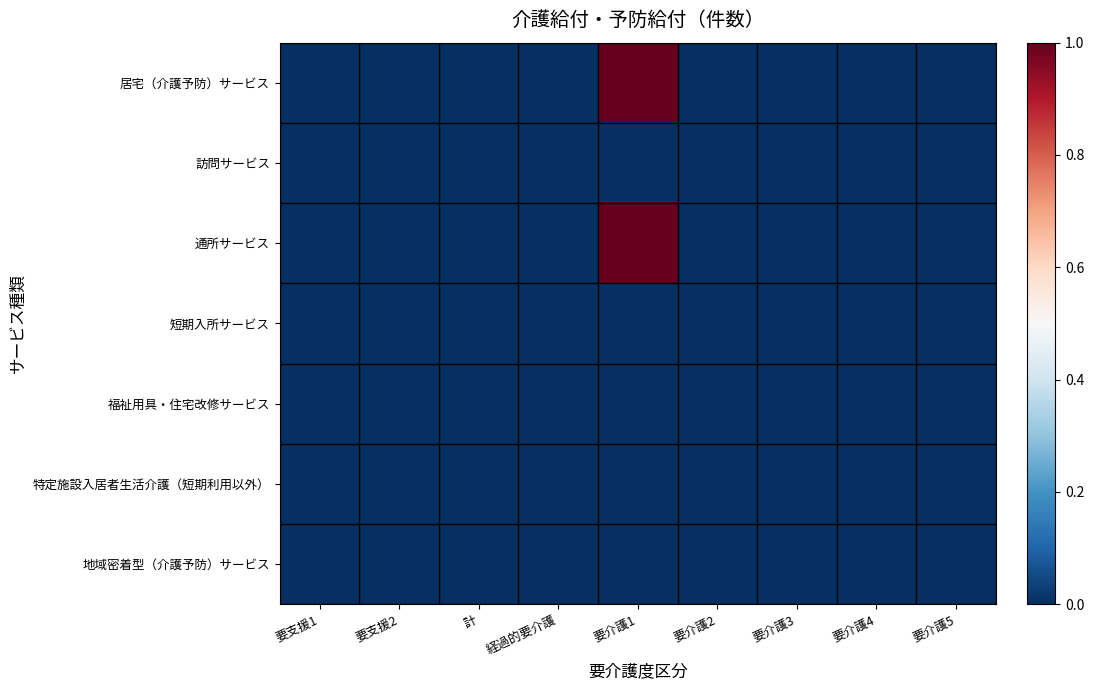

How many series are shown in this chart?

7